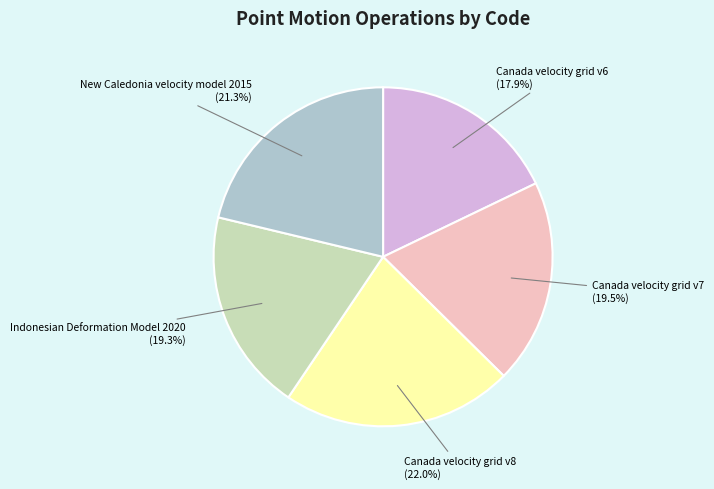

Is it true that Indonesian Deformation Model 2020 is 19% of the pie?

True